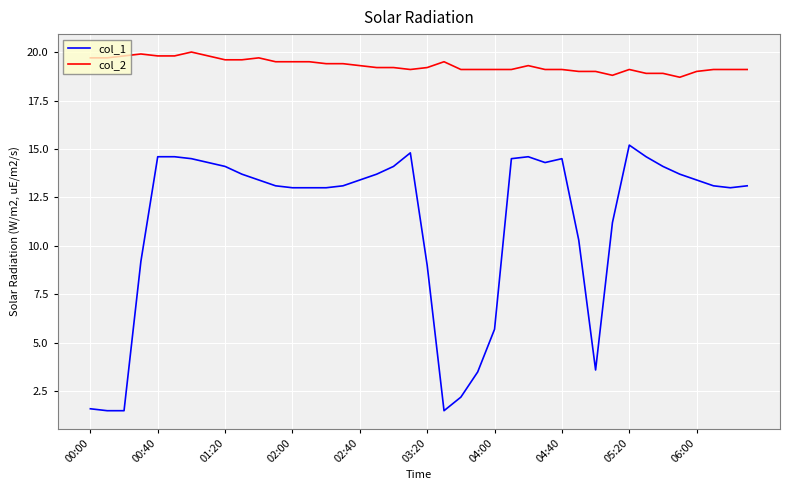

What is the difference between the maximum and minimum values in the col_1 series?

13.7